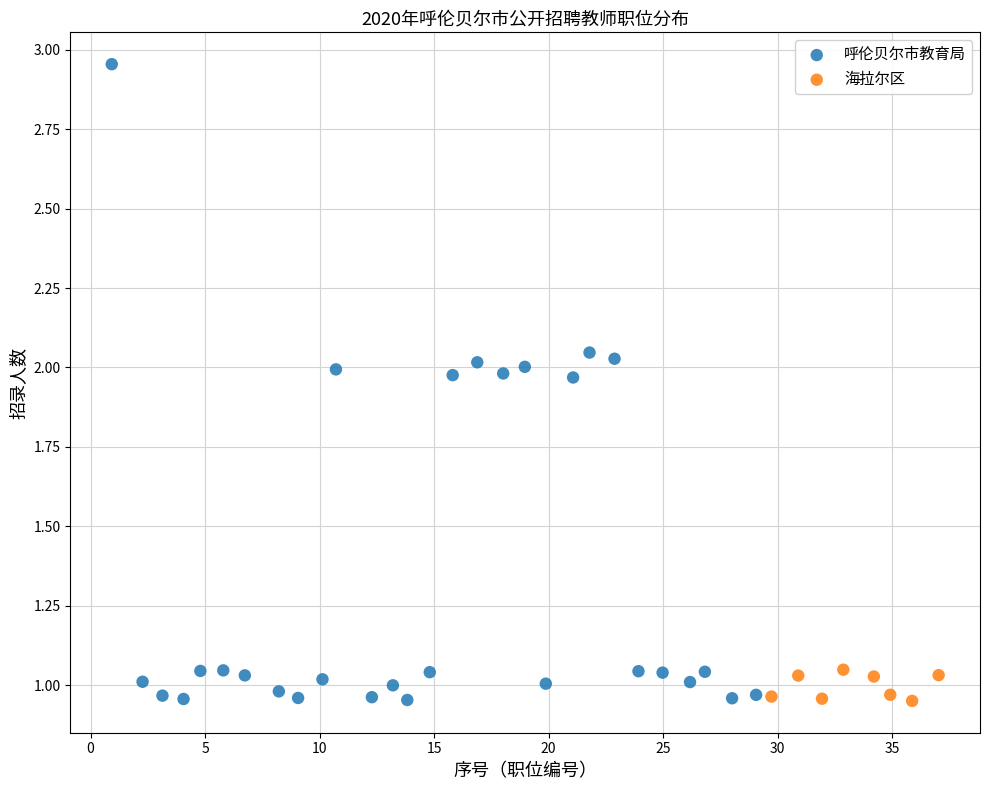

Which series reaches the maximum Y coordinate?

呼伦贝尔市教育局